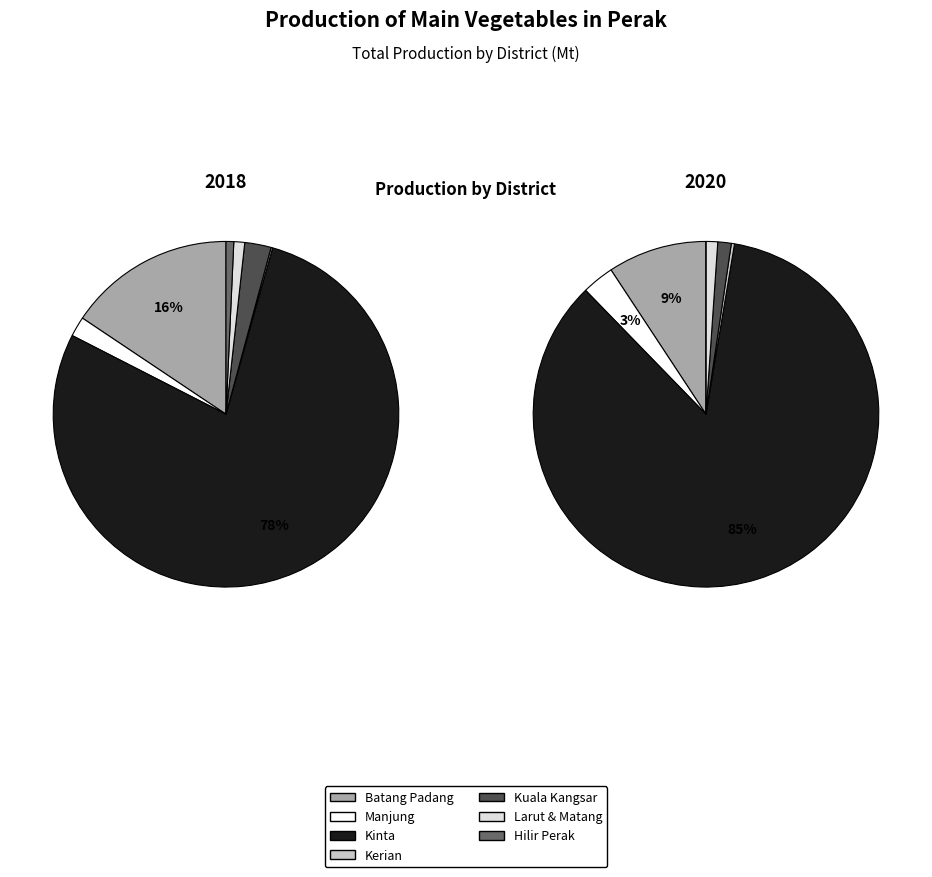

How many segments does this pie chart have?

7